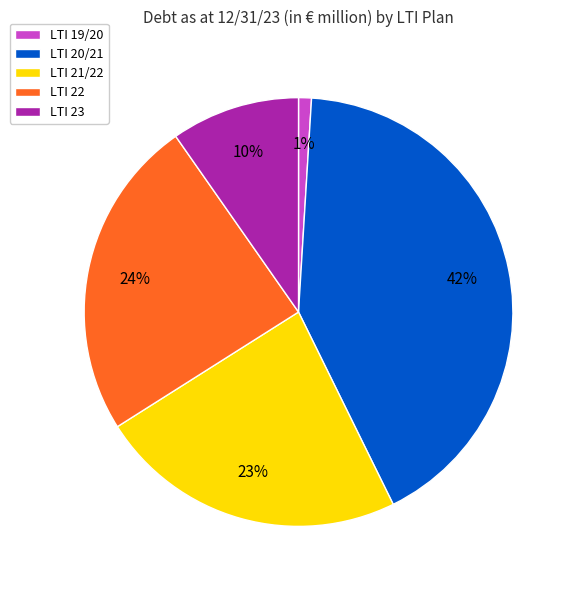

The LTI 21/22 slice represents 32% of the pie. True or false?

False